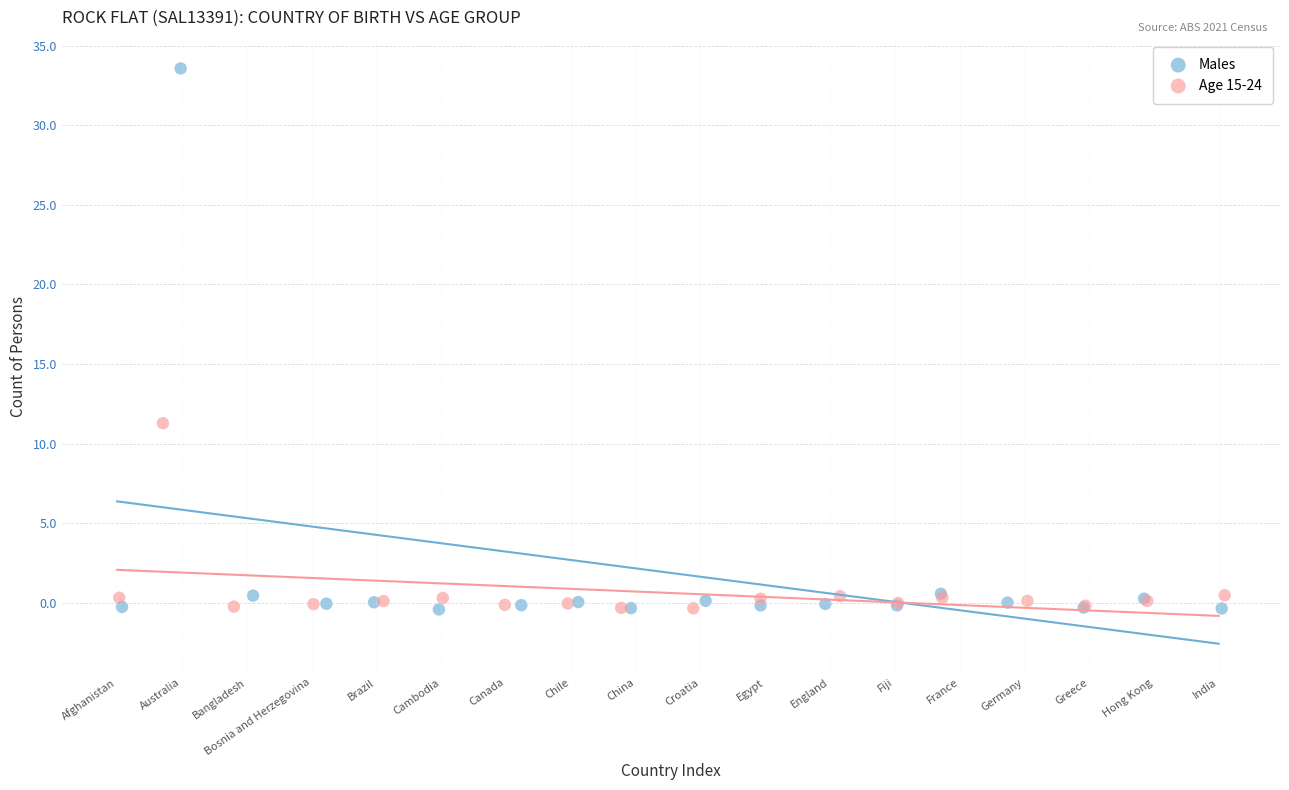

Which series reaches the maximum Y coordinate?

Males